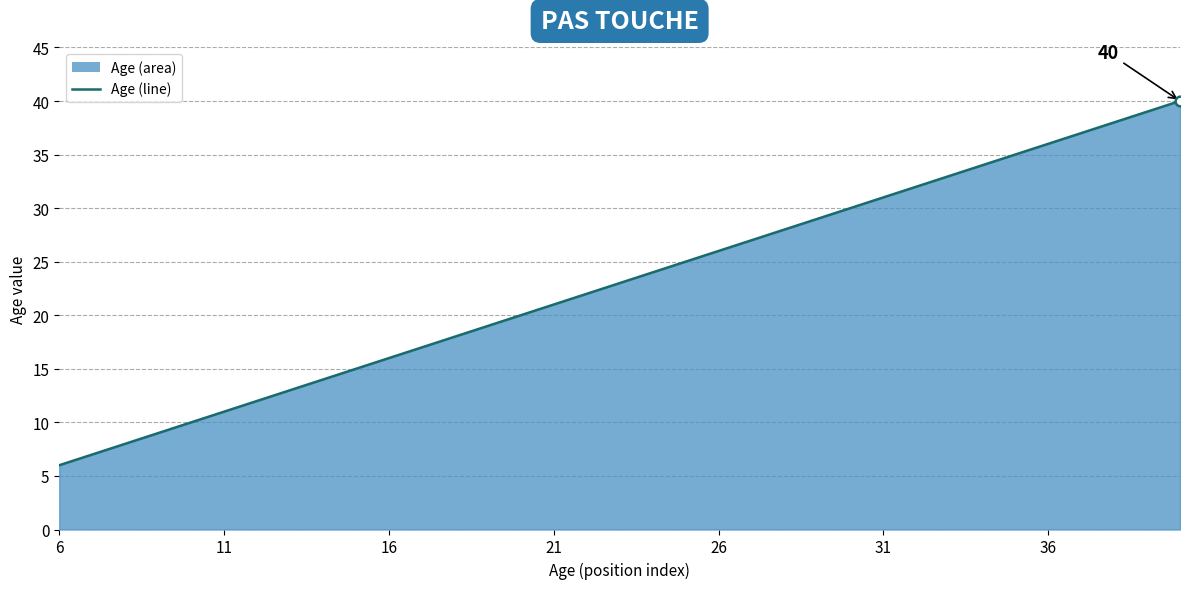

The chart shows a value of 31 at 31. True or false?

True